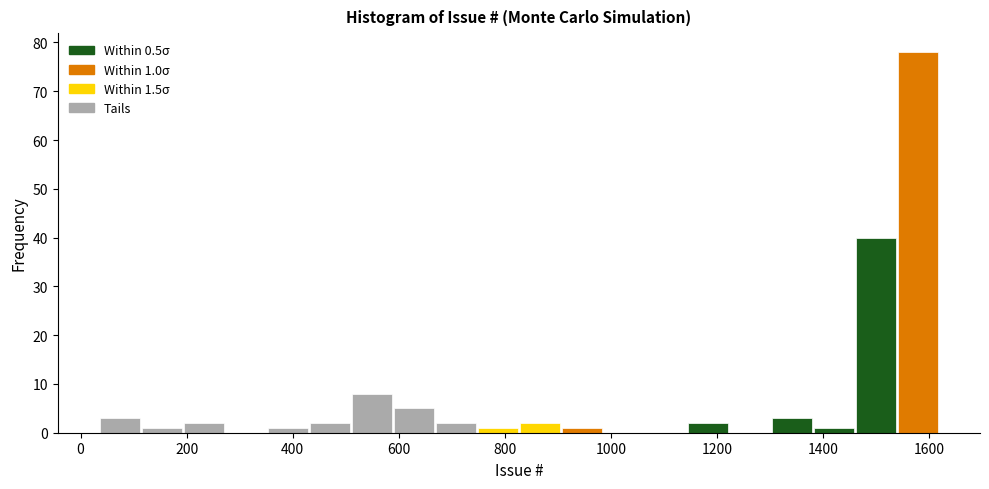

Read against the x-axis, roughly where is the centre of the tallest bar?

1580